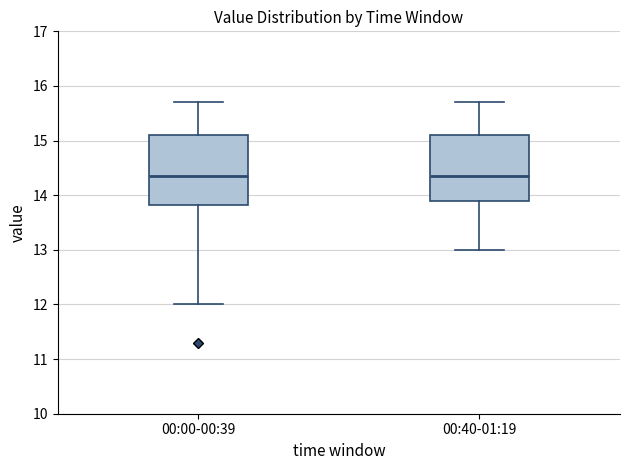

Reading left to right, transcribe this box plot: for each box, give where its median line is, the range the box spans, and where its two whiskers end, as read against the y-axis. The values are not printed on the chart, so give them approximately, as read against the axis.

00:00-00:39: median 14.4, box 13.8 to 15.1, whiskers 12.0 to 15.7
00:40-01:19: median 14.4, box 13.9 to 15.1, whiskers 13.0 to 15.7